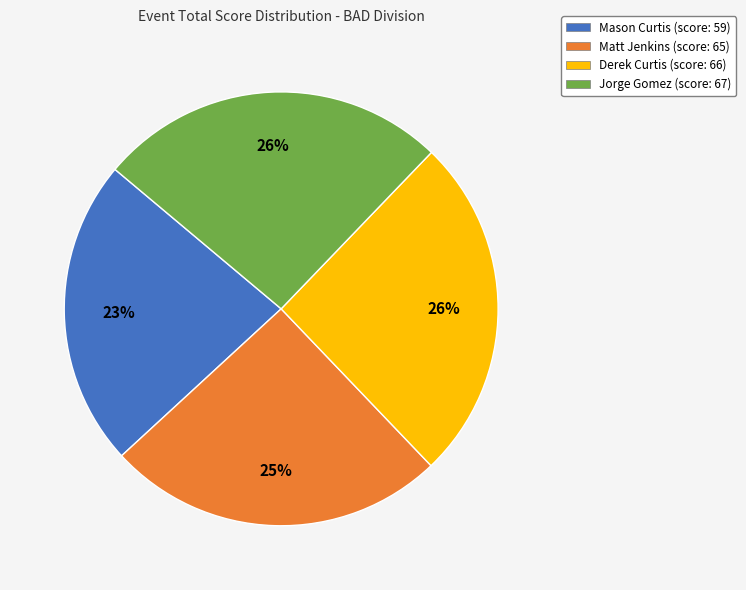

Is there a majority slice in this chart?

No